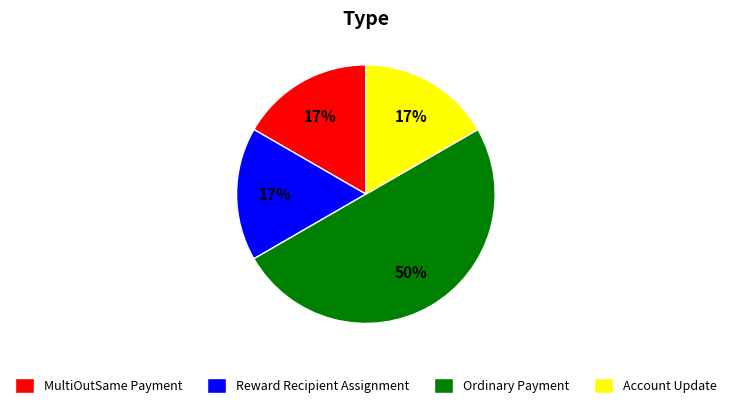

Is Reward Recipient Assignment the majority of the pie?

No